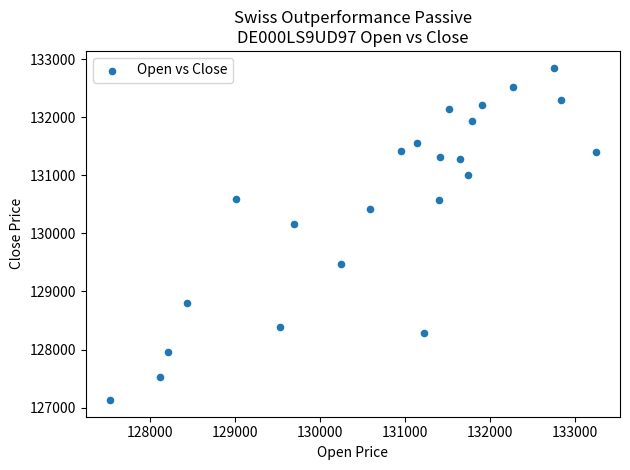

What Y value in the scatter plot is closest to 129993?

130163